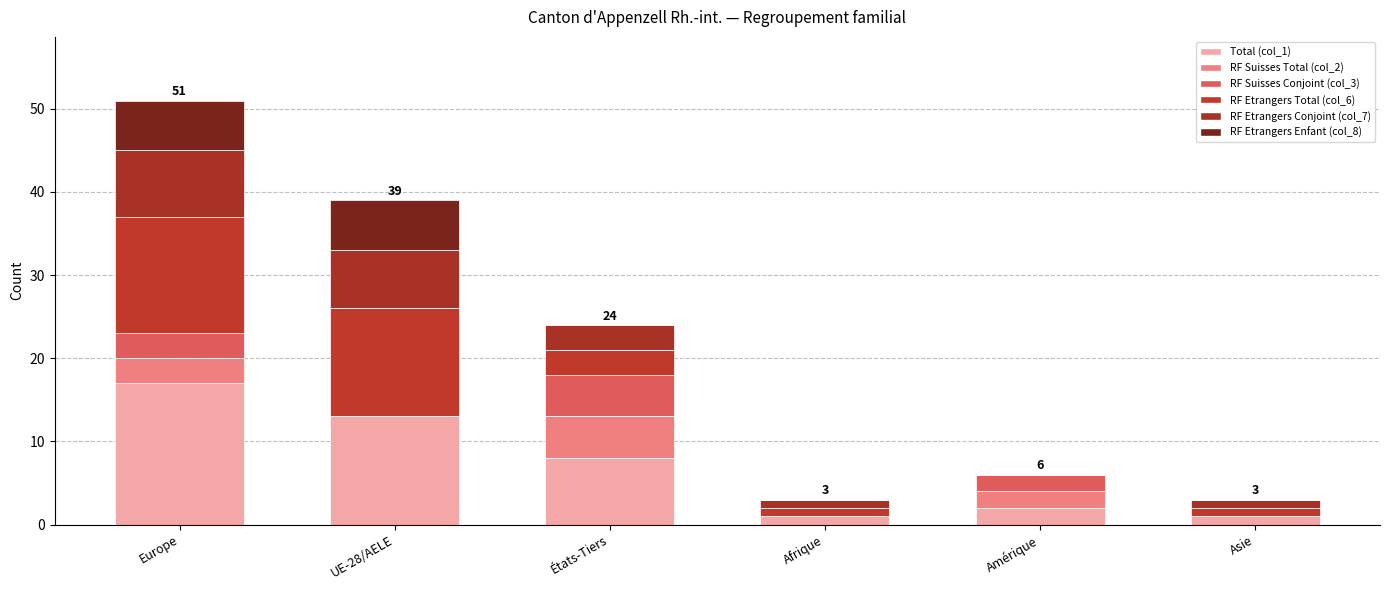

What is the sum of all RF Etrangers Enfant (col_8) values?

12